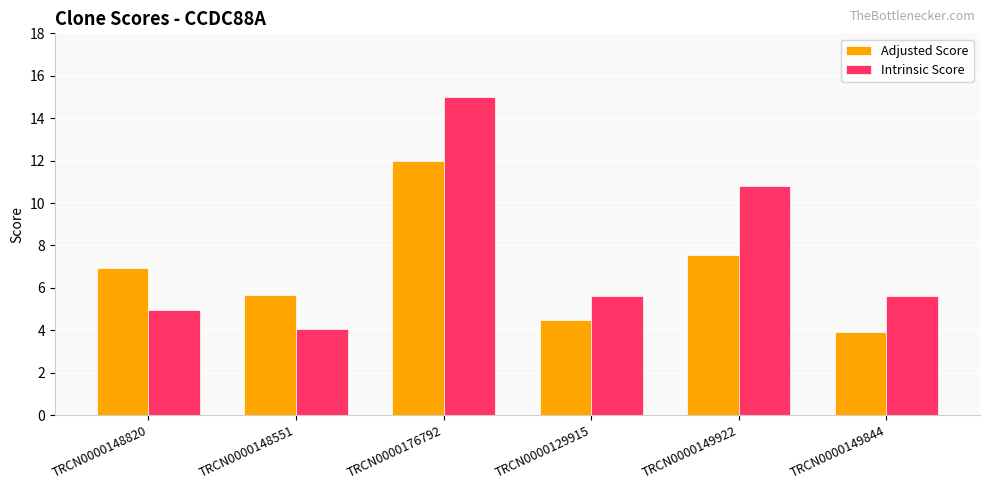

What are all the series names shown in the legend?

Adjusted Score, Intrinsic Score